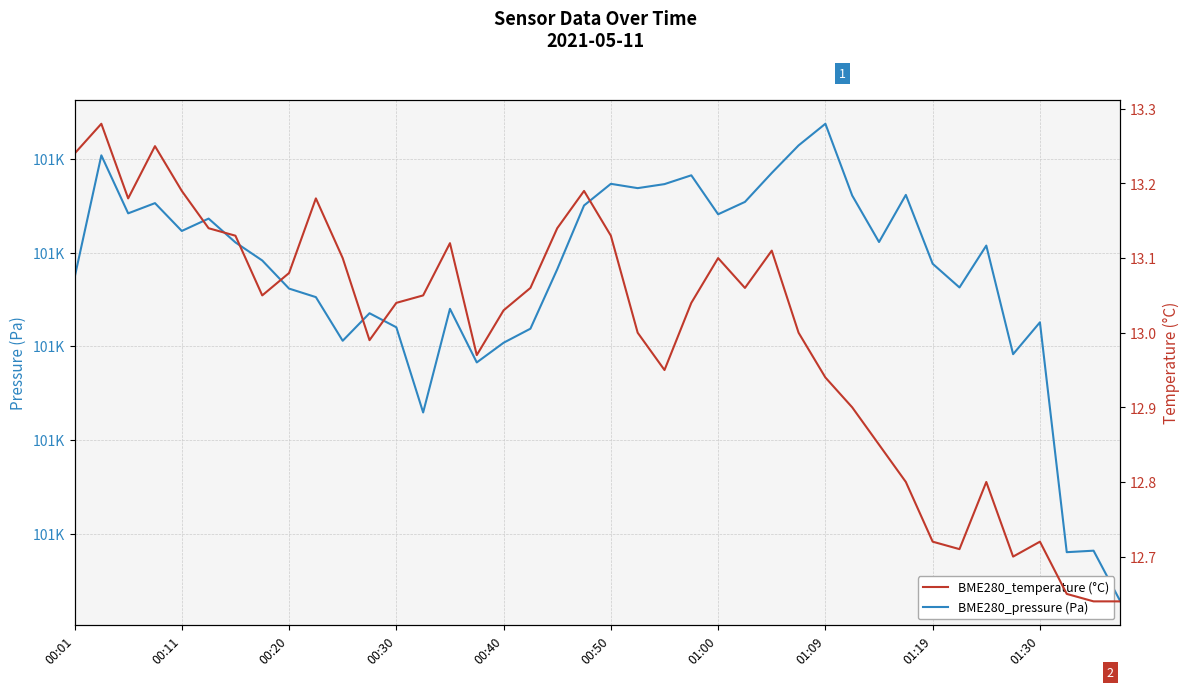

Which series changed the most between 16 and 23?

BME280_pressure (Pa)